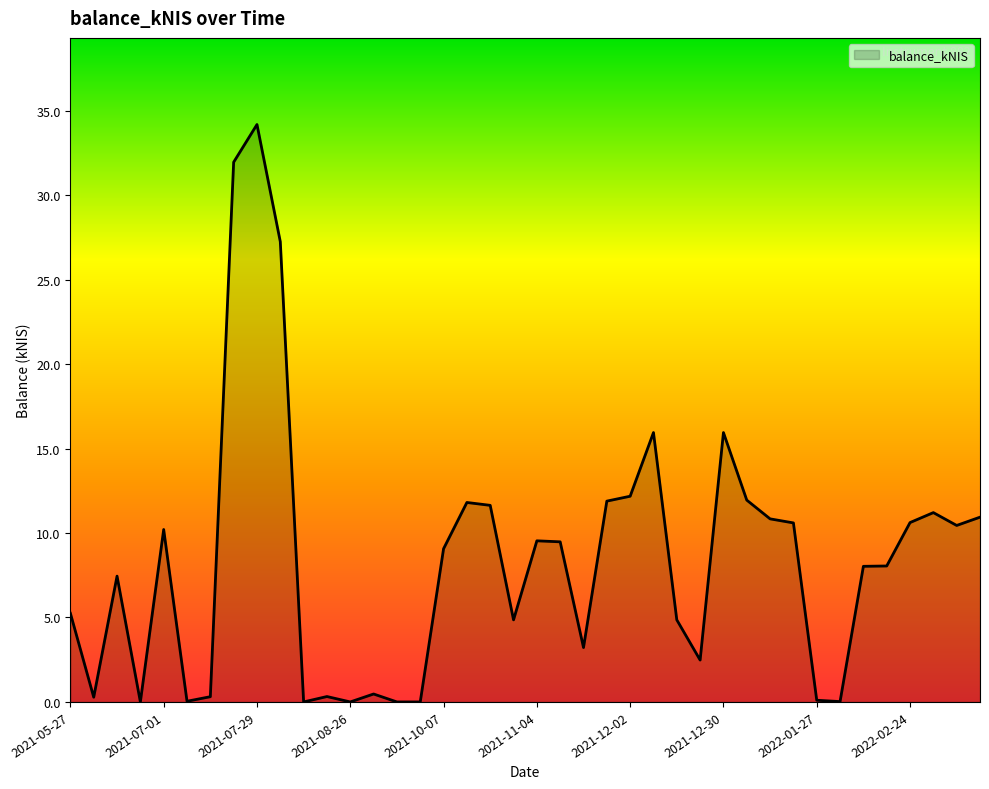

What is the difference between the maximum and minimum values?

34.2